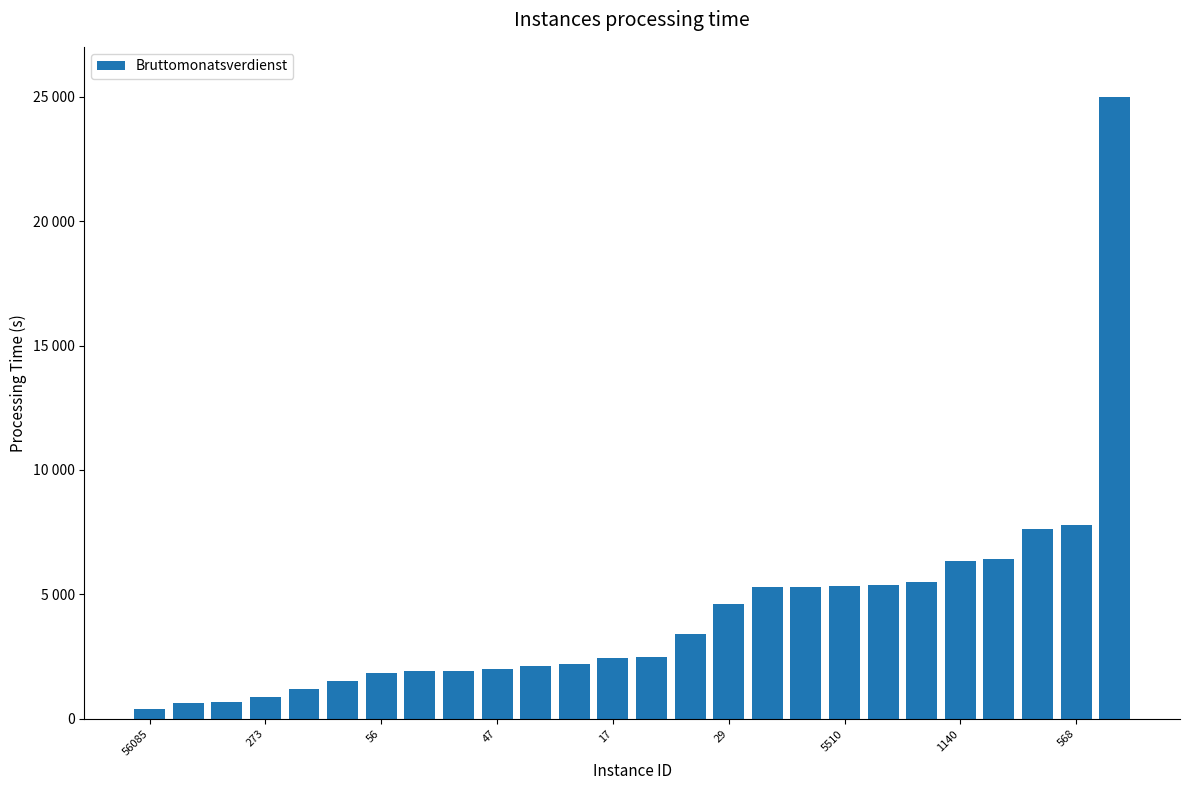

What is the difference between the maximum and minimum values?

24596.6